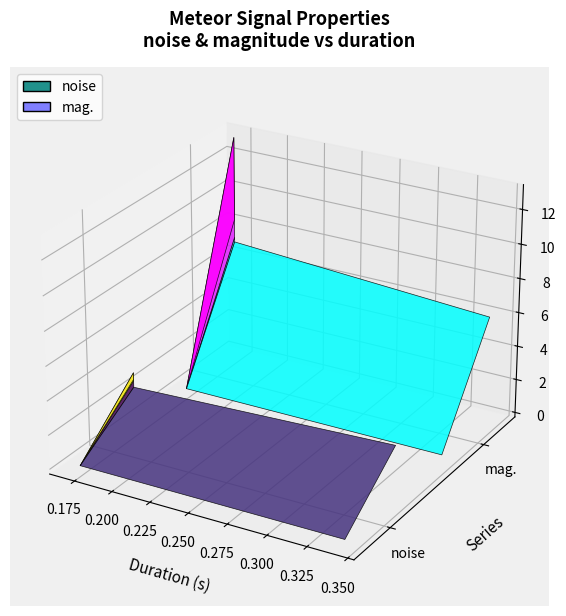

Reading right to left, transcribe all the data shown in this chart.

noise: 2.3	2.8	3.2	2.7	2.9
mag.: 6.9	7.2	13.1	8.2	5.9